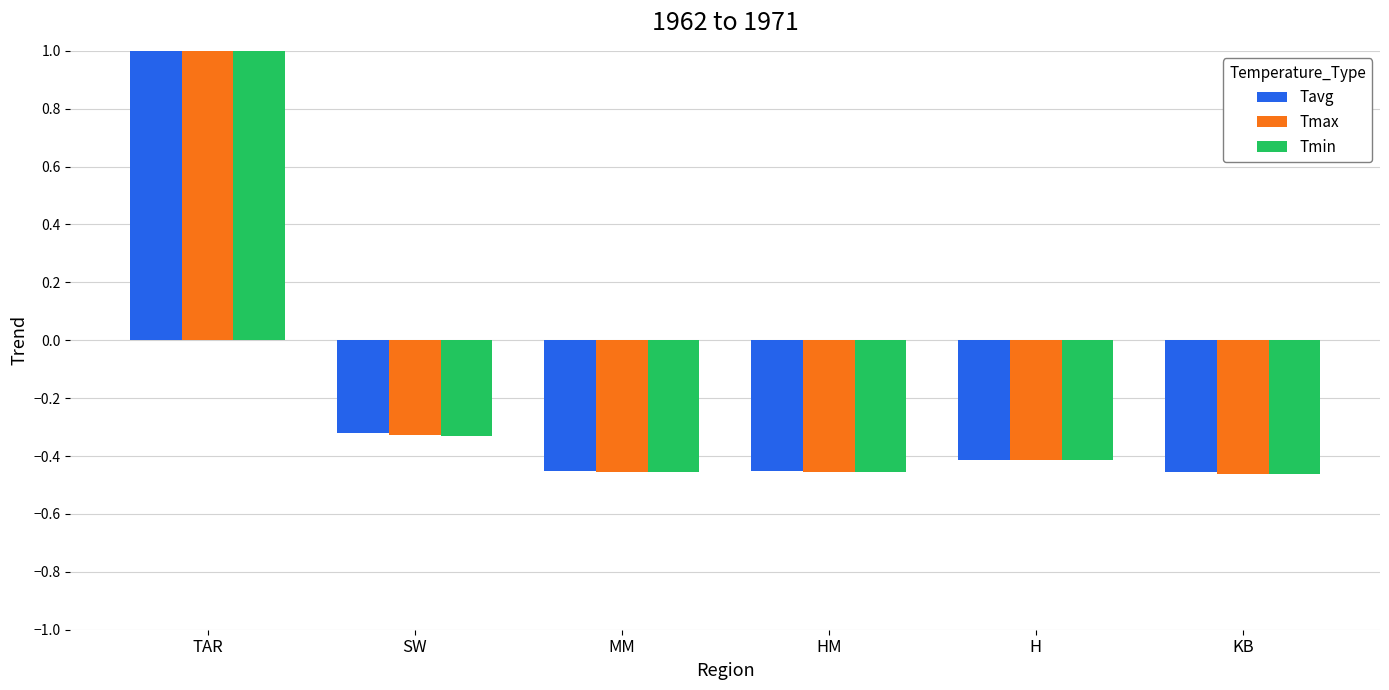

Is the value of Tavg at H greater than the value of Tmax at H?

Yes